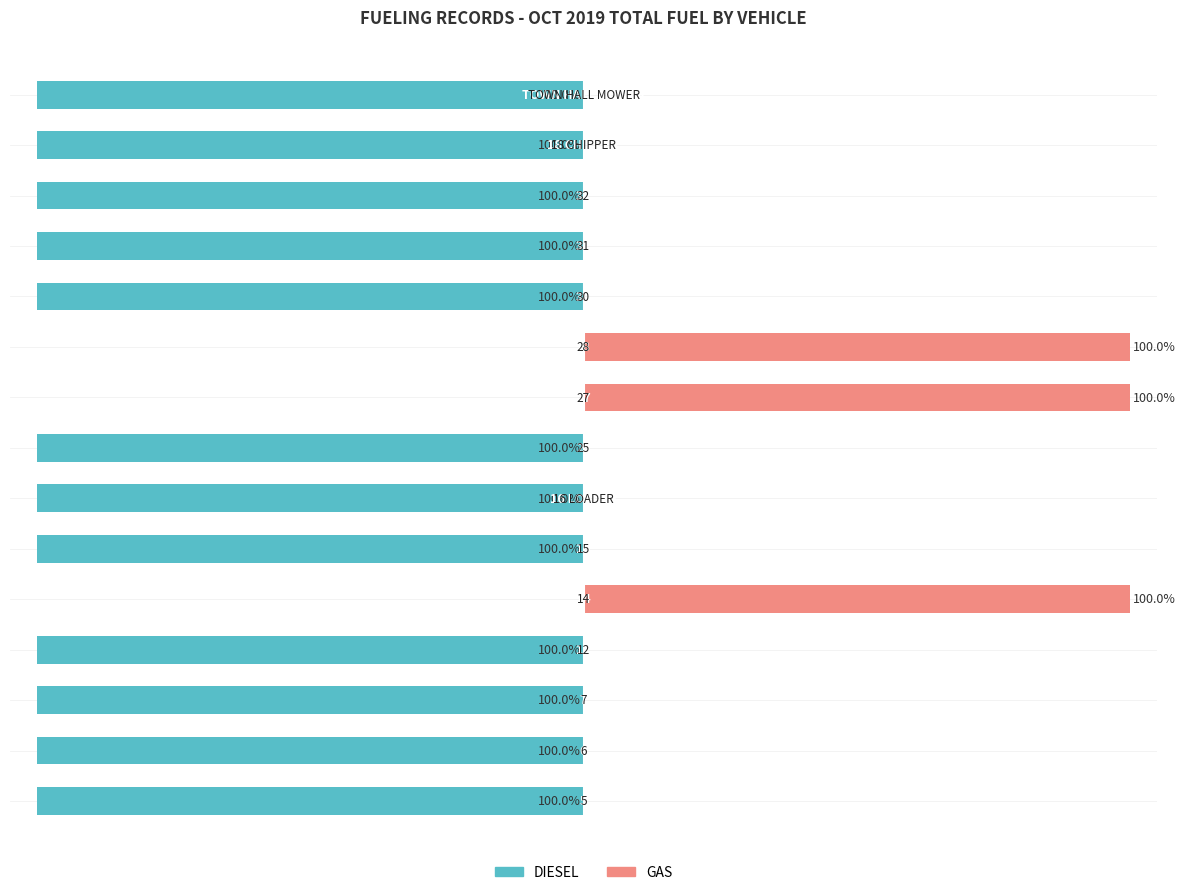

How many values in the GAS series exceed 0?

3